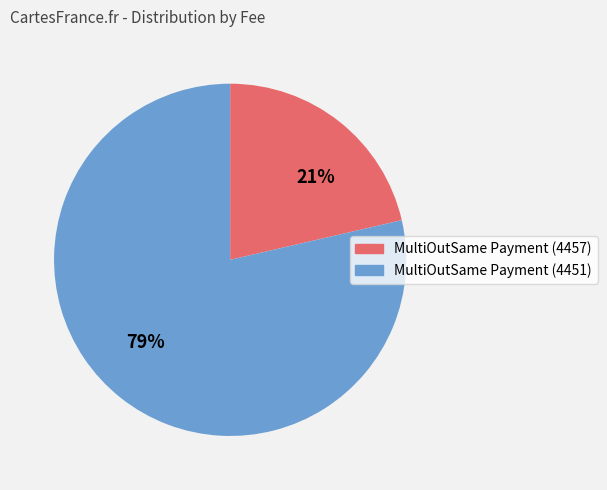

How many segments does this pie chart have?

2